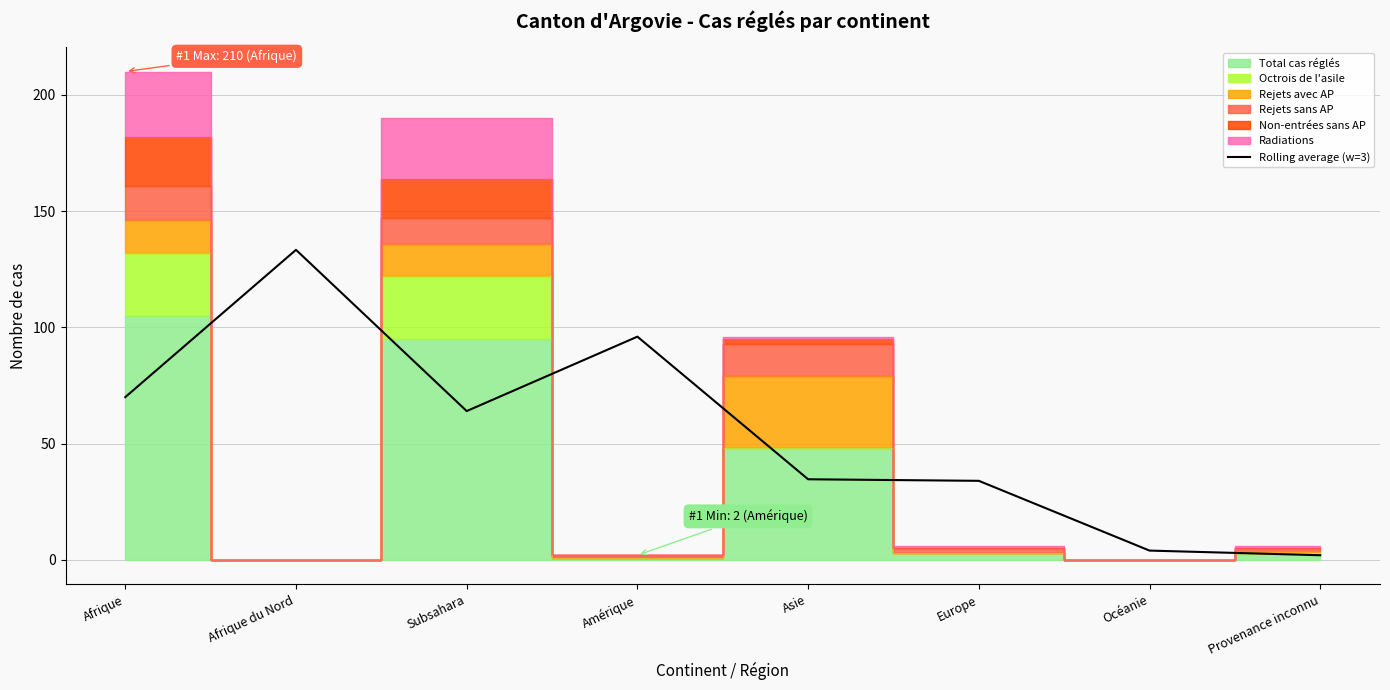

Reading left to right, transcribe all the data shown in this chart.

70.0	133.3	64.0	96.0	34.7	34.0	4.0	2.0